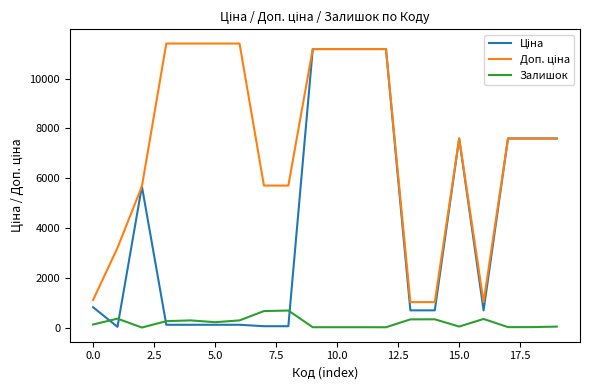

What is the greatest value displayed?

11410.0